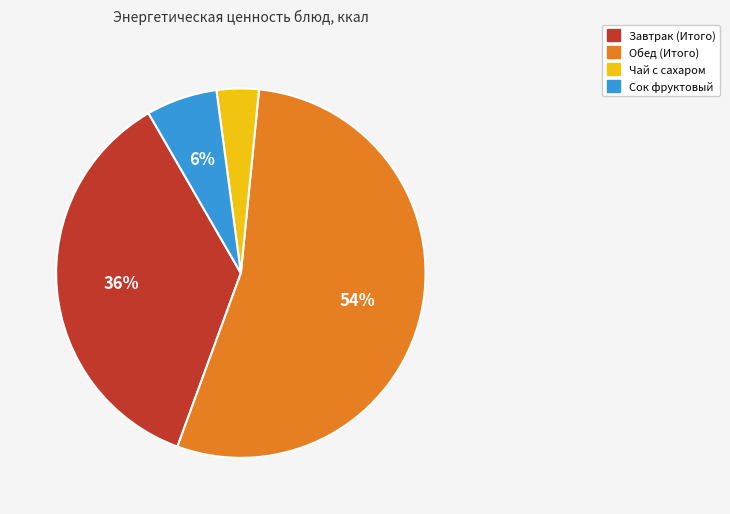

Between Обед (Итого) and Сок фруктовый, which is larger?

Обед (Итого)